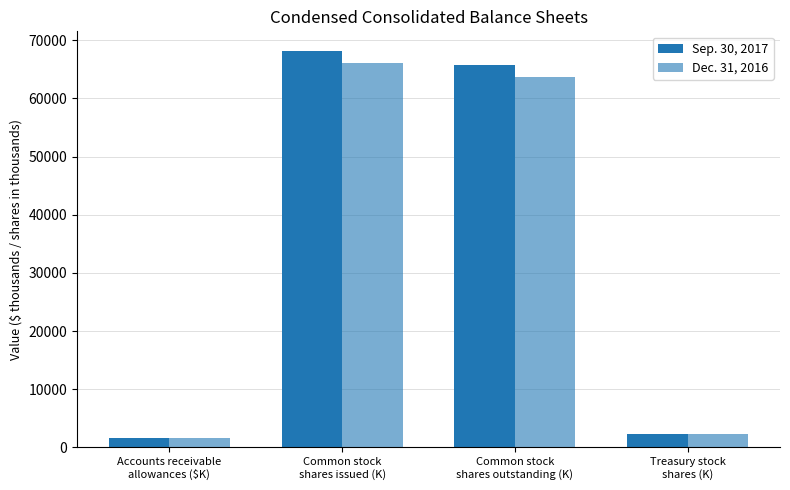

What is the label of the 4th bar from the right?

Accounts receivable
allowances ($K)